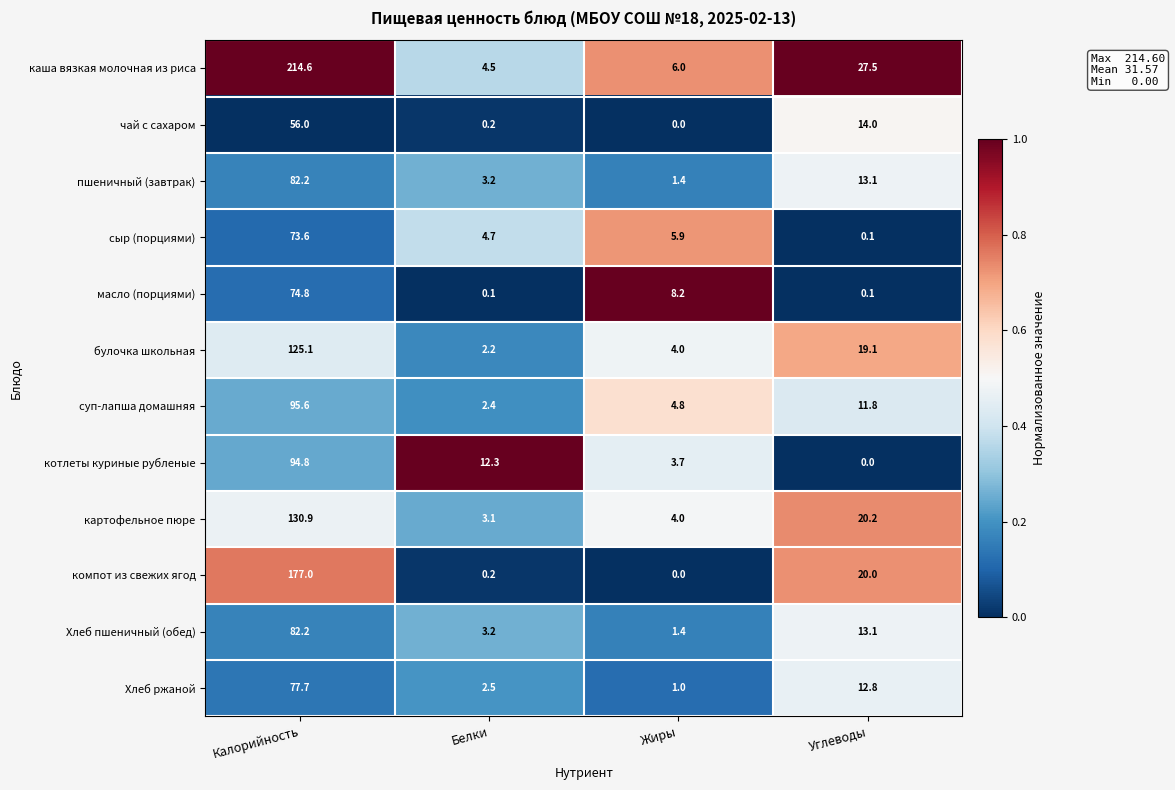

What is the difference between the second highest and minimum values in the булочка школьная series?

16.9